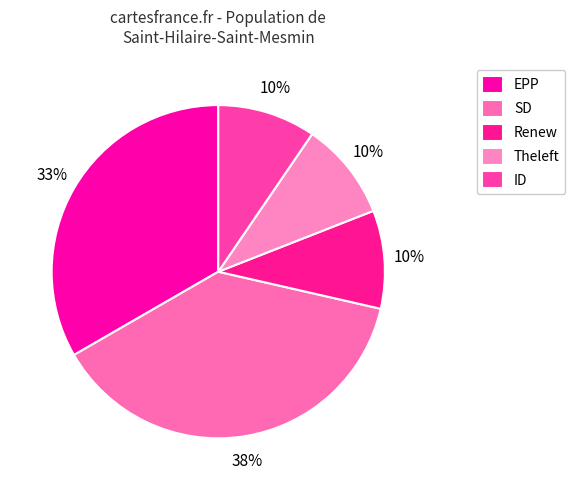

What is the ratio of the value at SD to the value at Theleft?

4.0